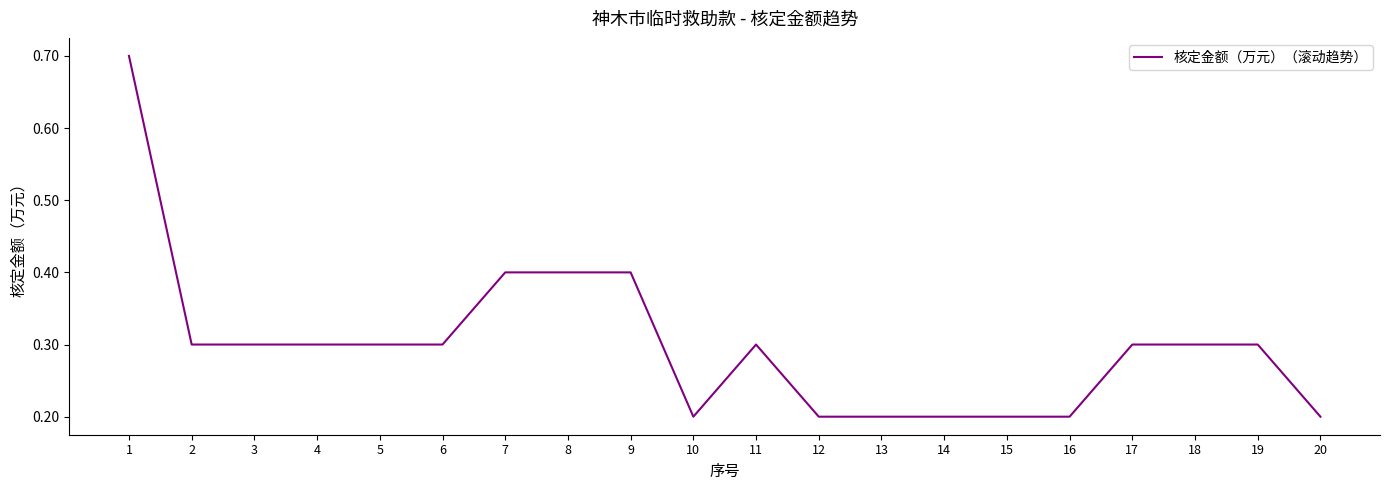

What is the smallest value displayed?

0.2